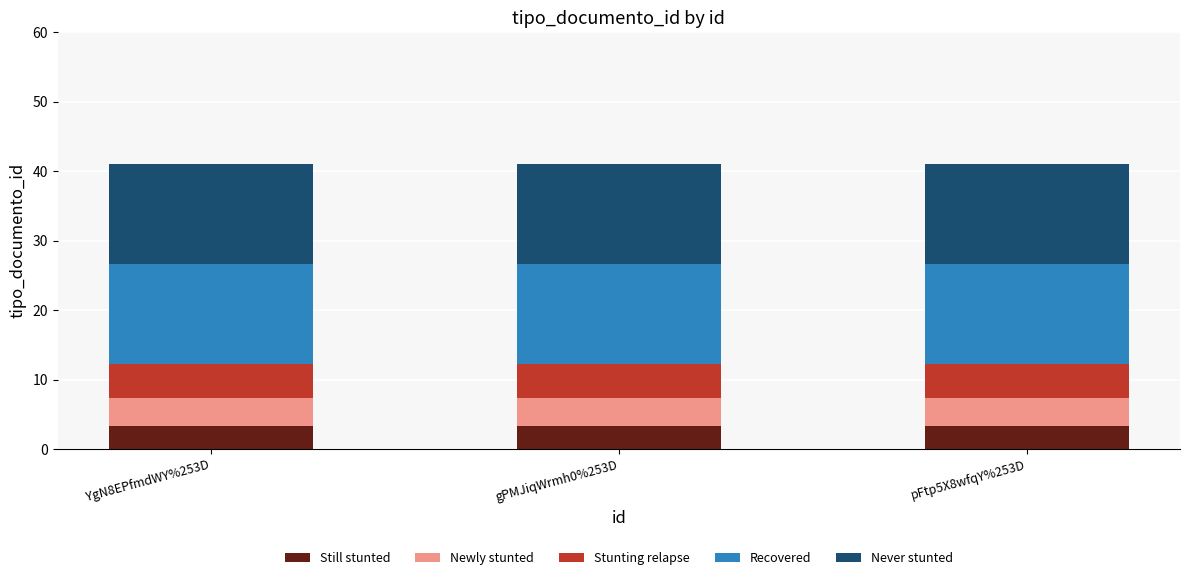

The Still stunted series shows 3.3 at YgN8EPfmdWY%253D. True or false?

True